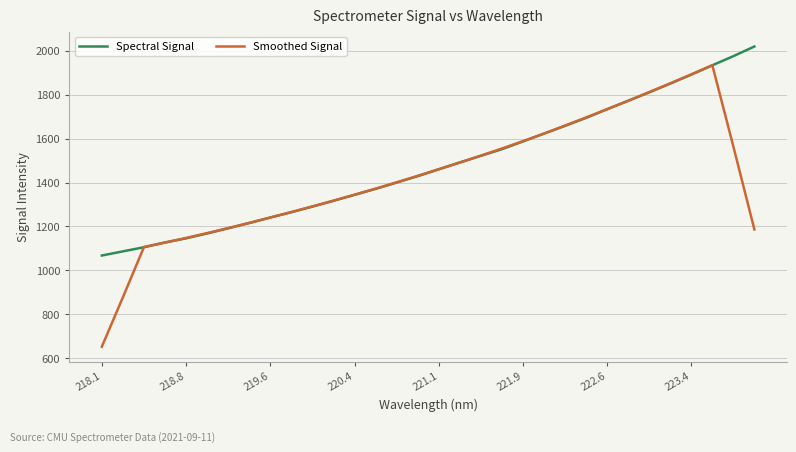

What is the greatest value displayed?

2019.9